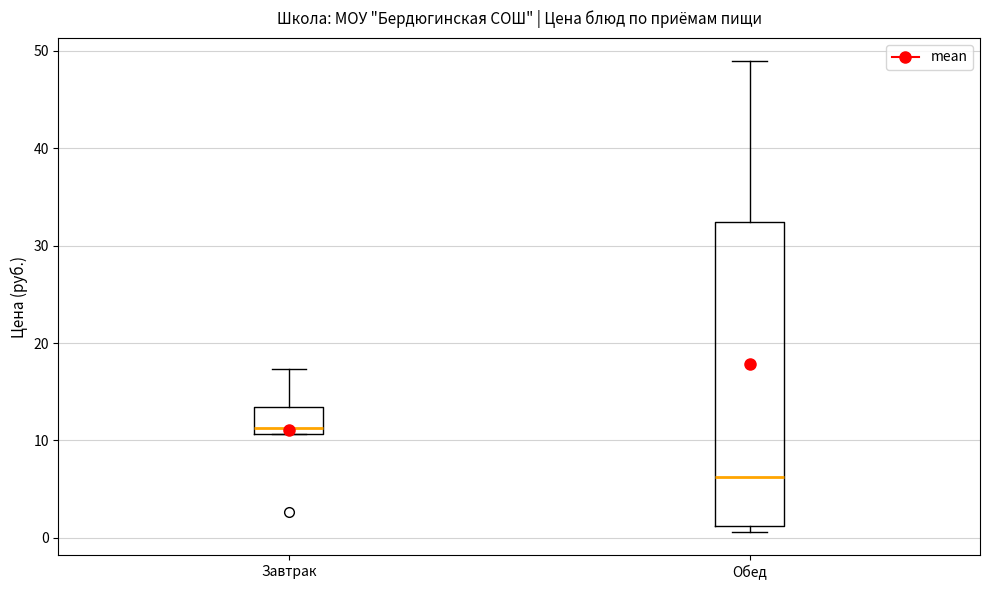

Where does the upper whisker of the box for Завтрак end on the y-axis? The values are not printed on the chart, so give them approximately, as read against the axis.

17